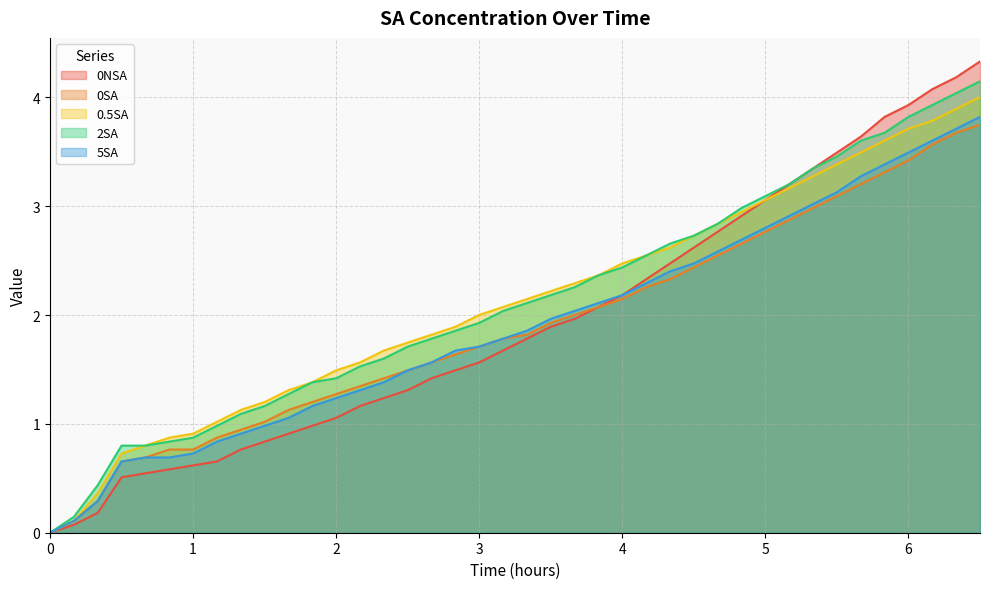

How many categories are shown in the chart?

40